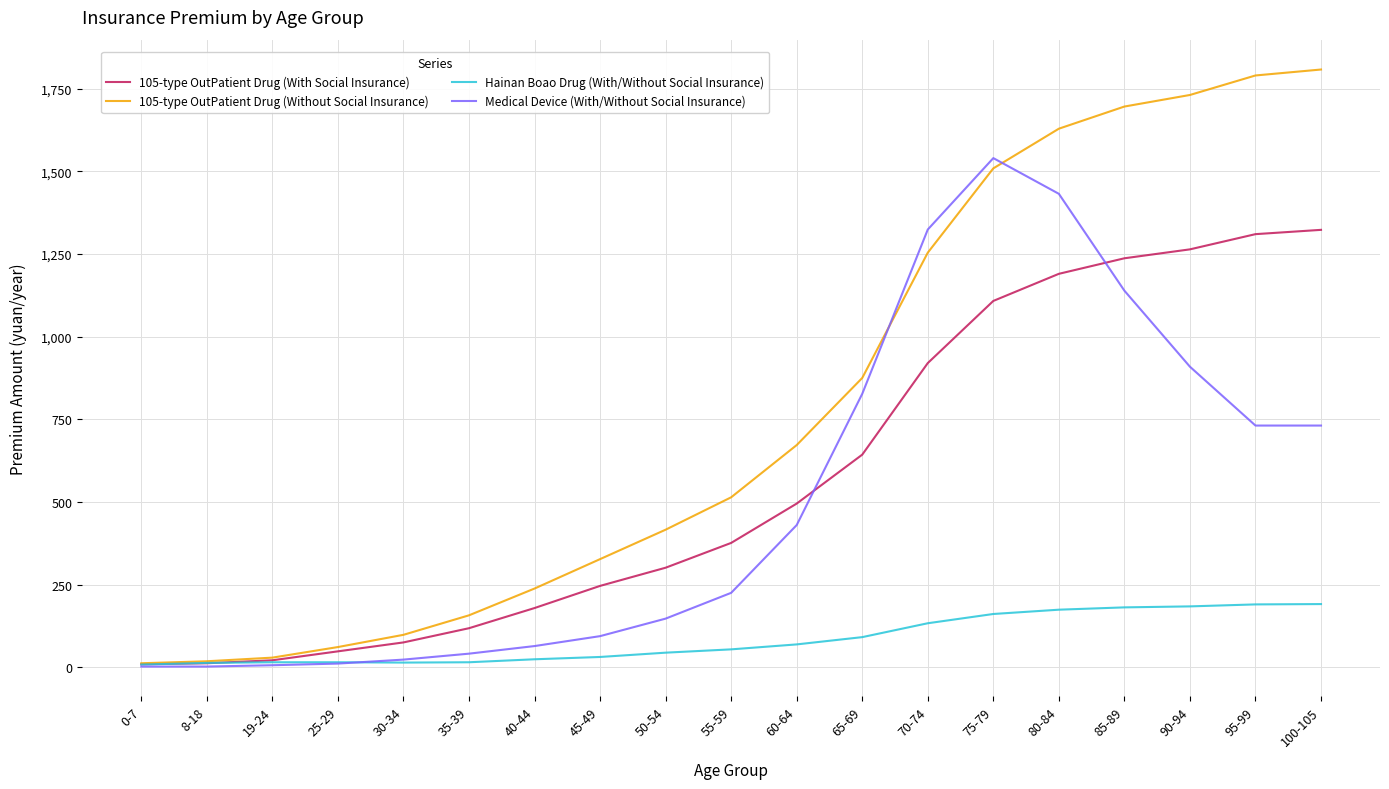

Which series has the widest spread of values?

105-type OutPatient Drug (Without Social Insurance)